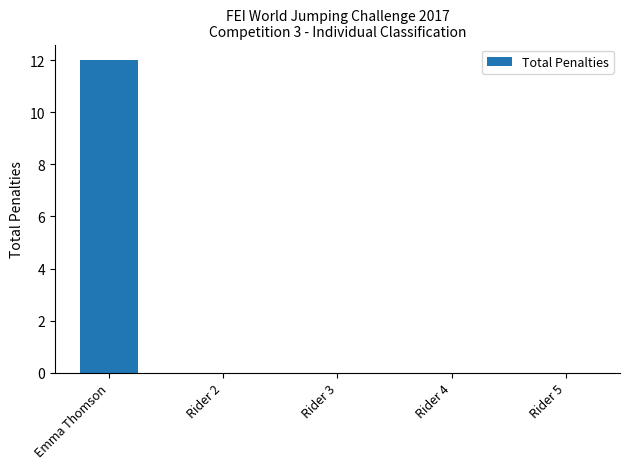

The value at Rider 3 is -4. True or false?

False